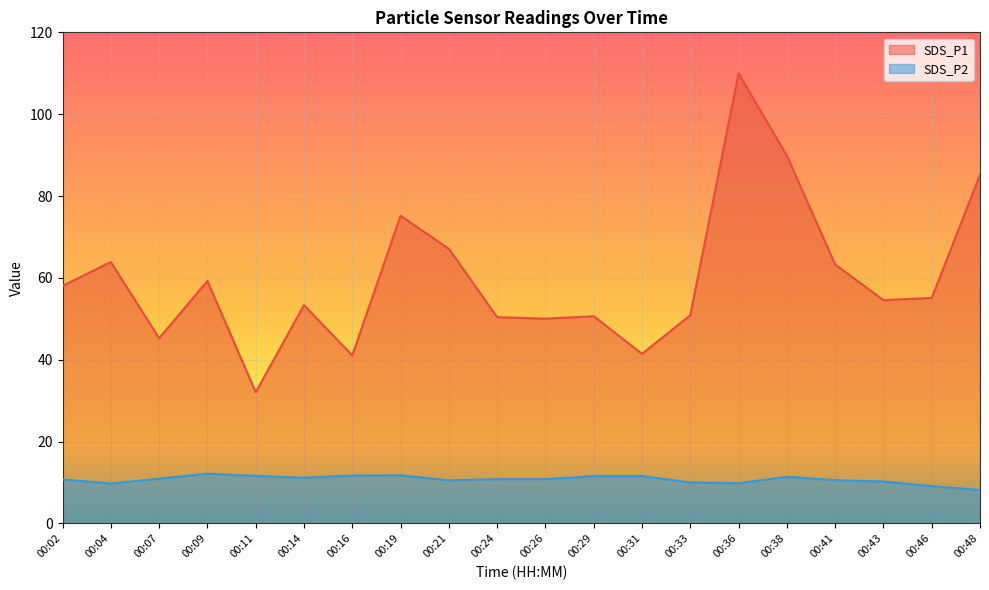

Between 00:02 and 00:41, which series saw the biggest shift?

SDS_P1